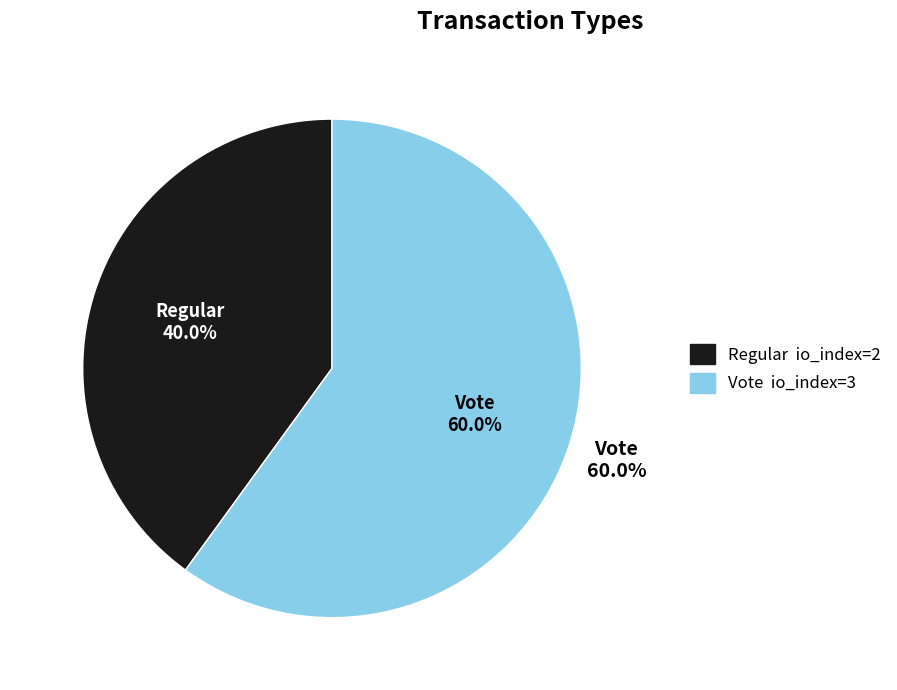

To the nearest percent, what percentage of the pie is Vote?

60%